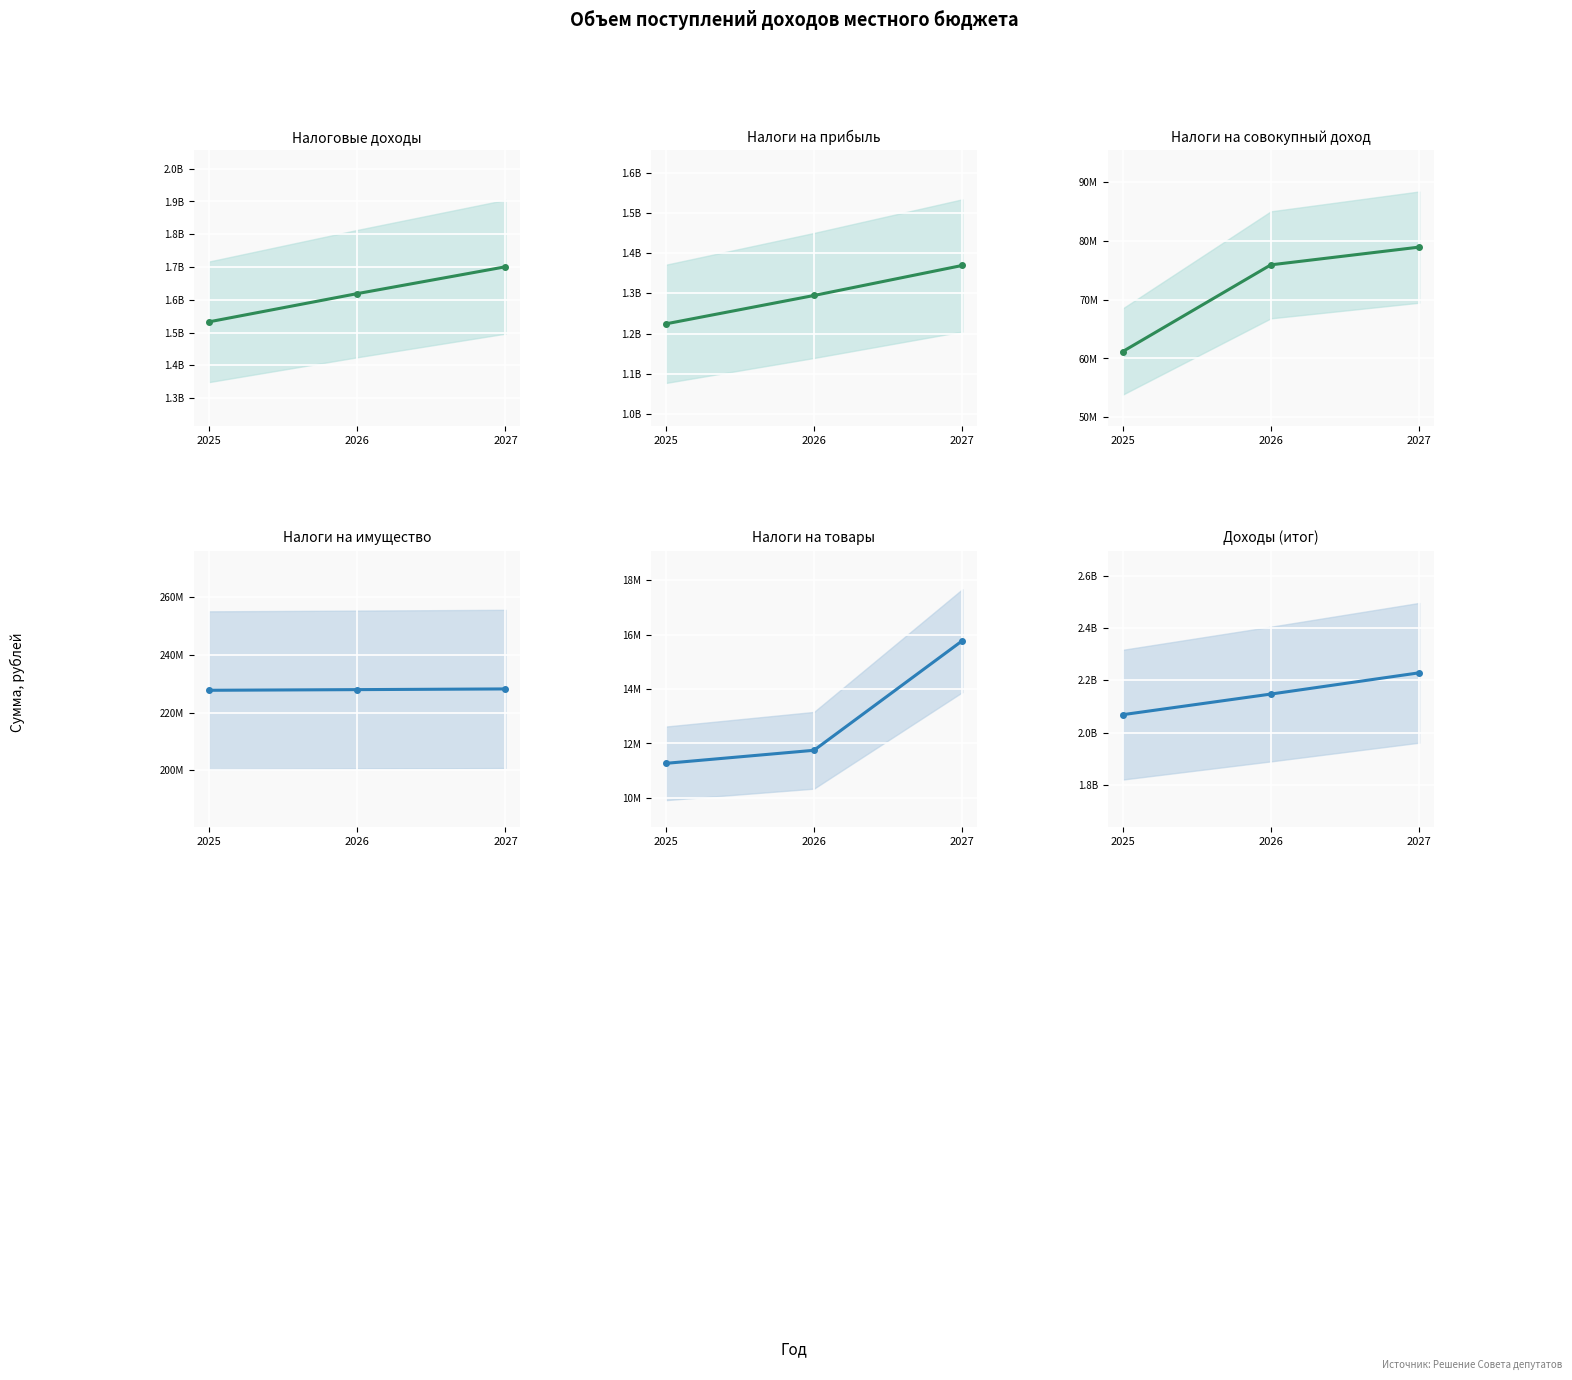

At which label does НАЛОГИ НА ПРИБЫЛЬ, ДОХОДЫ reach its minimum?

2025